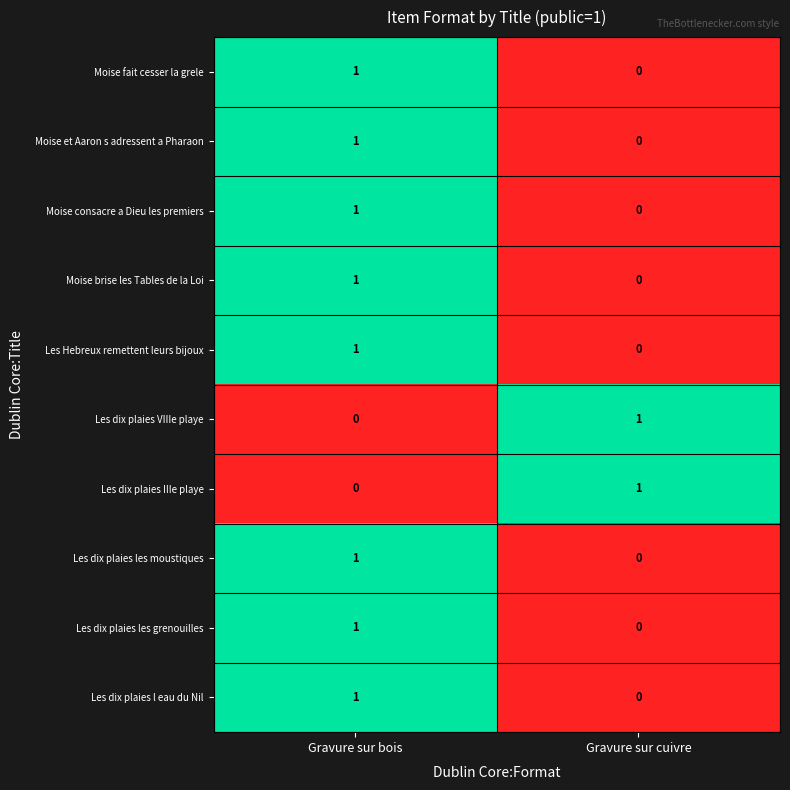

At which label does Les dix plaies VIIIe playe reach its peak?

Gravure sur cuivre